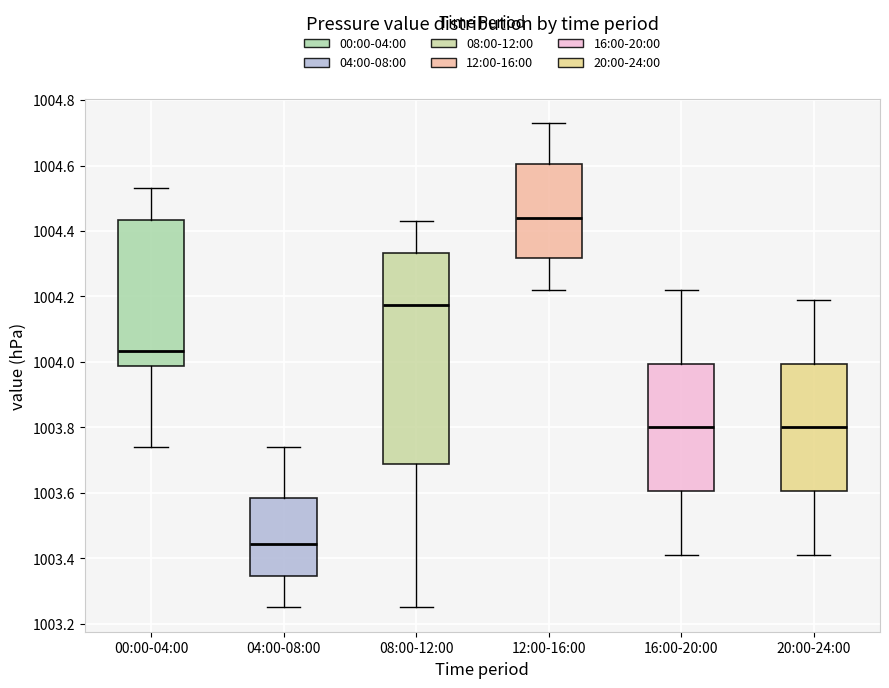

Reading left to right, read every box against the y-axis: the position of its median line, the range the box covers, and the ends of its whiskers. The values are not printed on the chart, so give them approximately, as read against the axis.

00:00-04:00: median 1004.04, box 1003.98 to 1004.44, whiskers 1003.74 to 1004.54
04:00-08:00: median 1003.44, box 1003.34 to 1003.58, whiskers 1003.26 to 1003.74
08:00-12:00: median 1004.18, box 1003.68 to 1004.34, whiskers 1003.26 to 1004.44
12:00-16:00: median 1004.44, box 1004.32 to 1004.60, whiskers 1004.22 to 1004.74
16:00-20:00: median 1003.80, box 1003.60 to 1004.00, whiskers 1003.42 to 1004.22
20:00-24:00: median 1003.80, box 1003.60 to 1004.00, whiskers 1003.42 to 1004.20